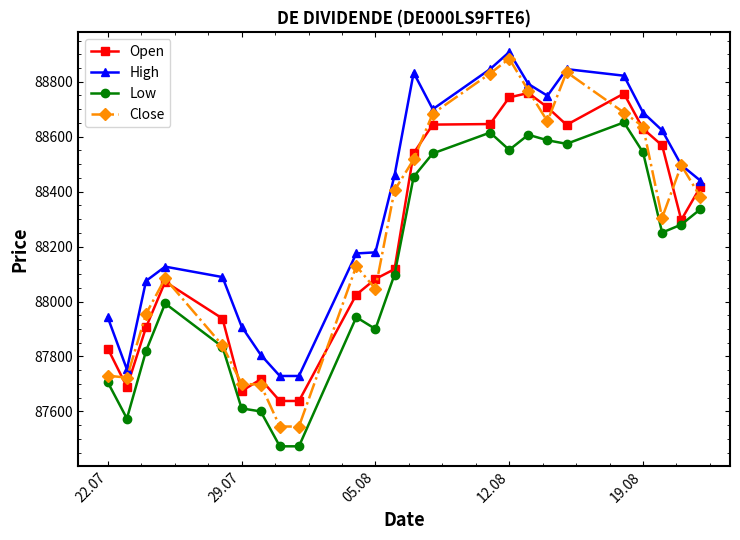

What is the value of the High point at the 2nd from the left?

87753